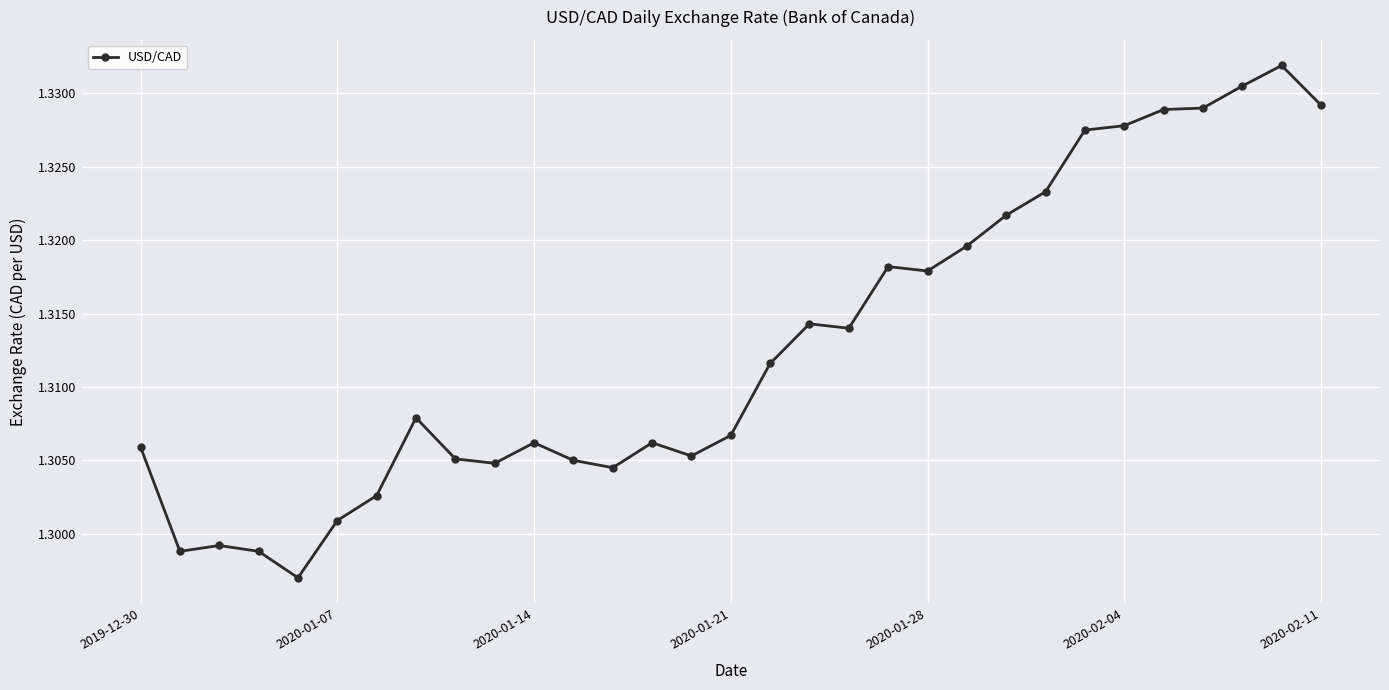

How many values are between 1 and 2?

31